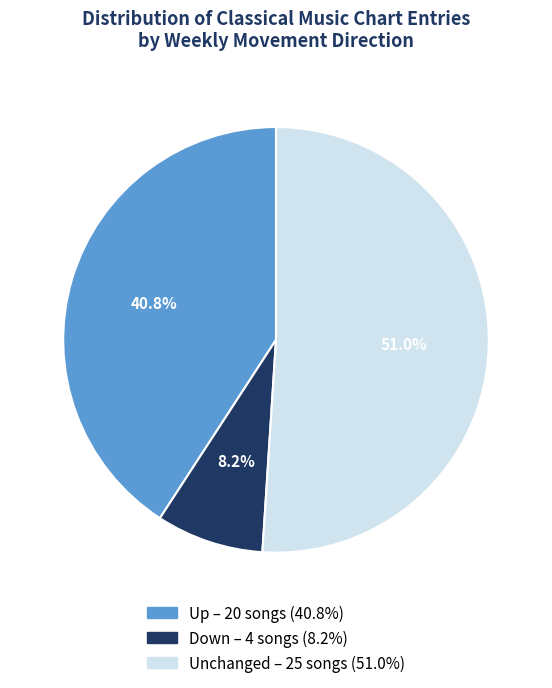

How many segments does this pie chart have?

3